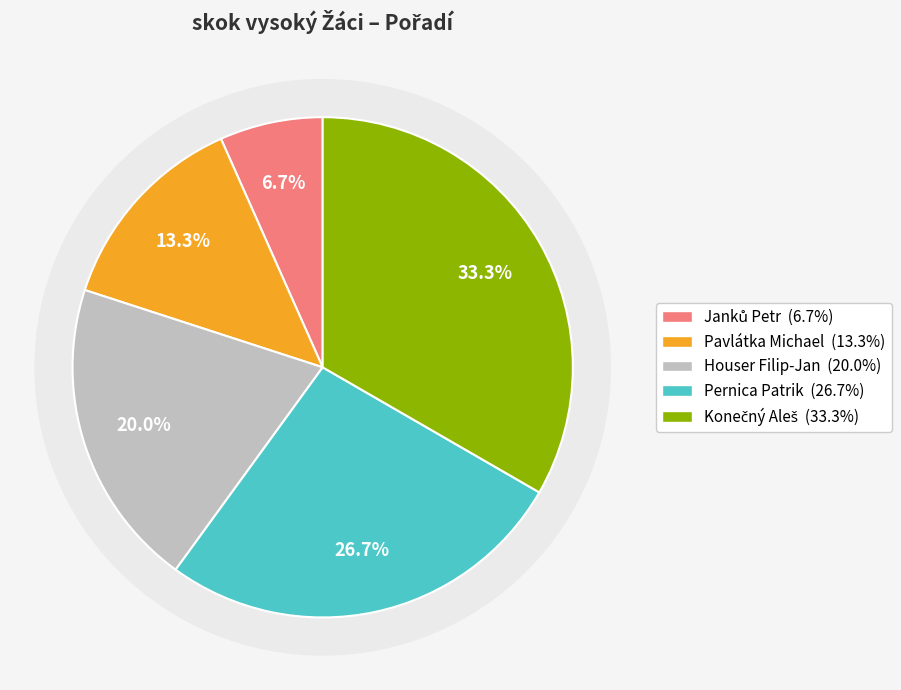

Between Houser Filip-Jan and Janků Petr, which is larger?

Houser Filip-Jan